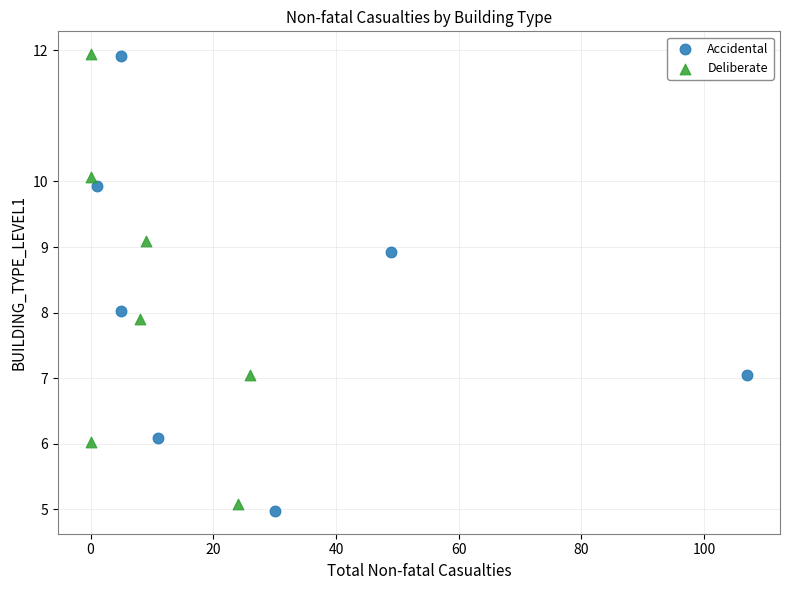

Which series has the largest Y range (max minus min)?

Accidental